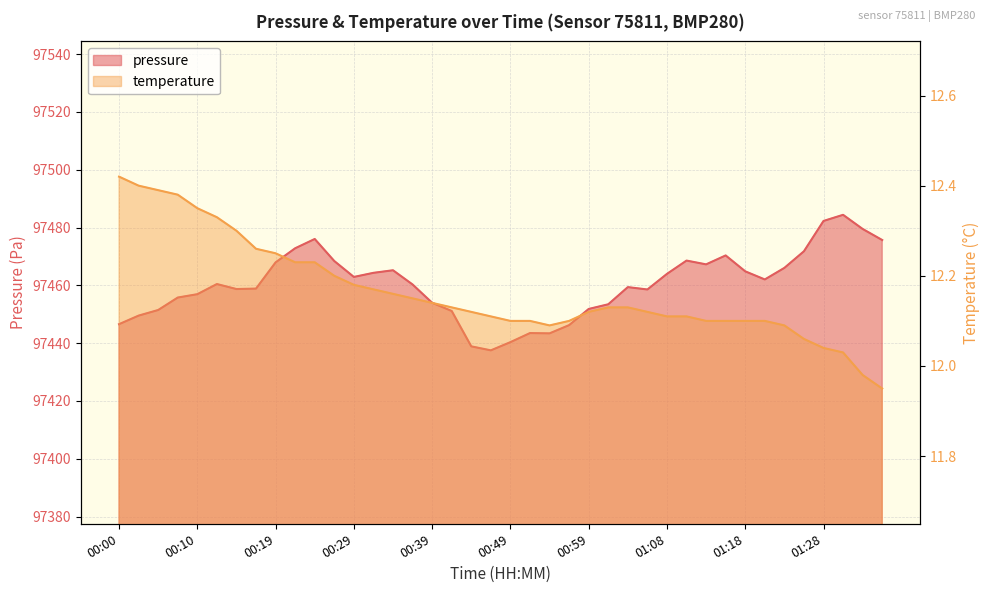

Read the pressure value at 01:01.

97453.5